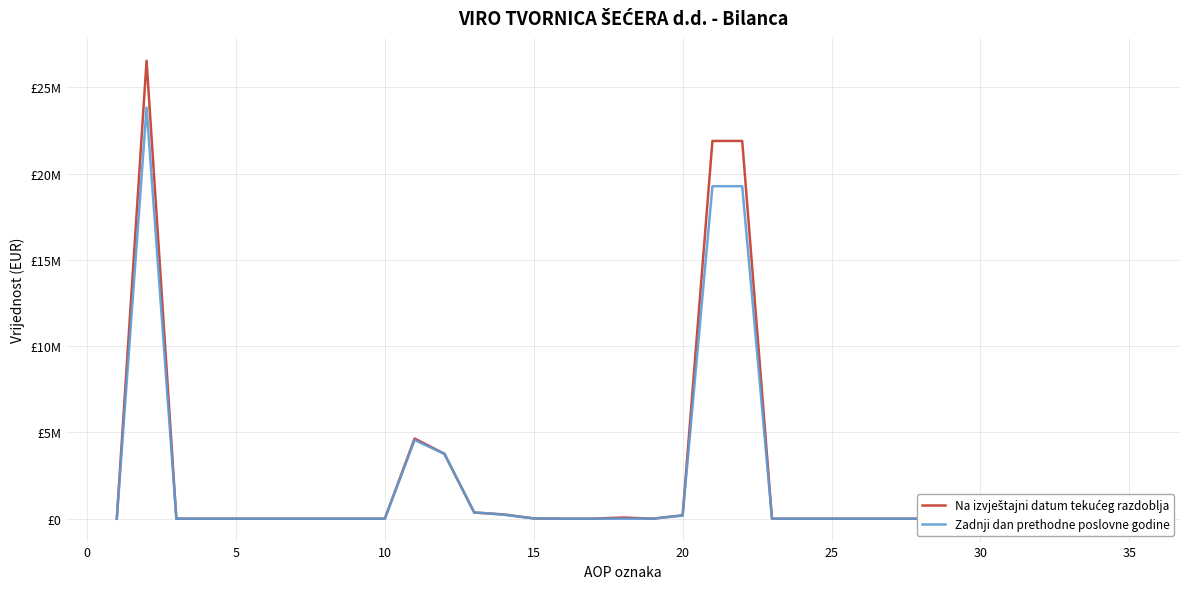

How many positive values does the Zadnji dan prethodne poslovne godine series have?

13